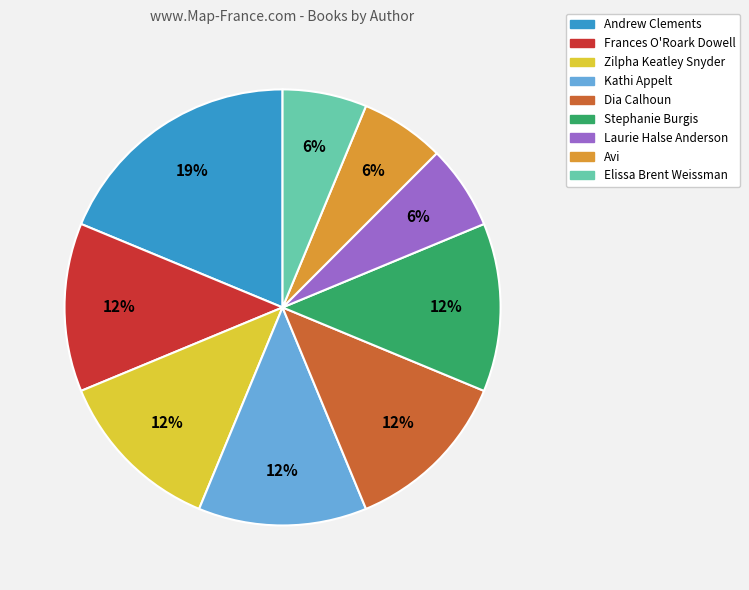

Does any single category account for the majority?

No